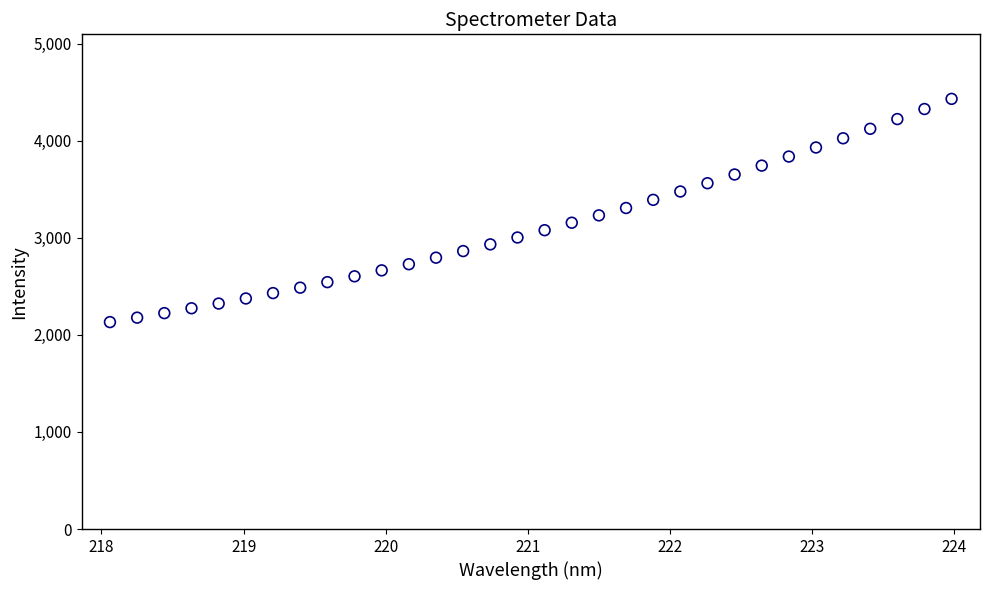

What is the range of X values (max minus min)?

5.9